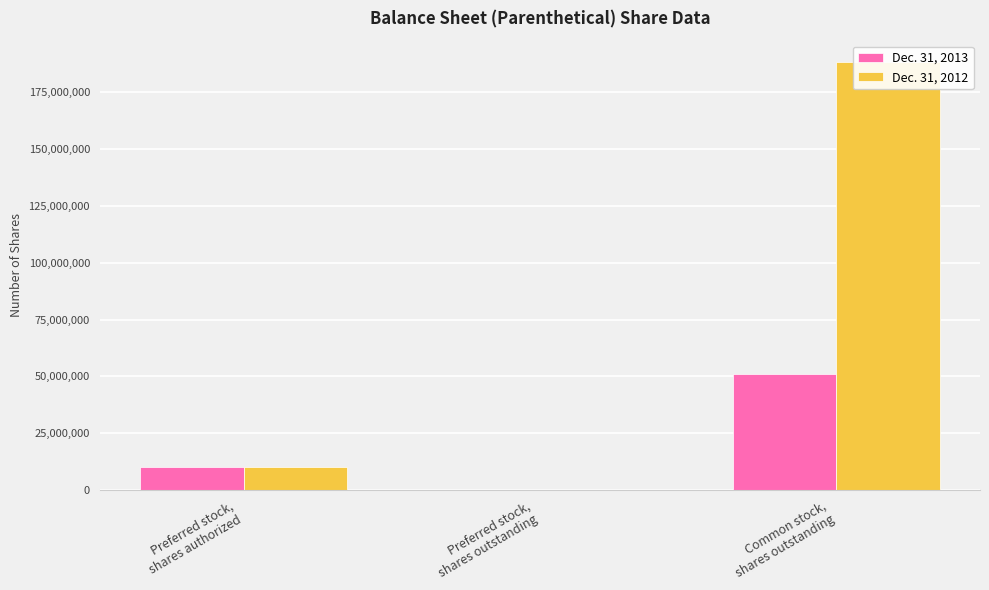

What is the difference between the Dec. 31, 2013 values at Common stock,
shares outstanding and Preferred stock,
shares authorized?

41177897